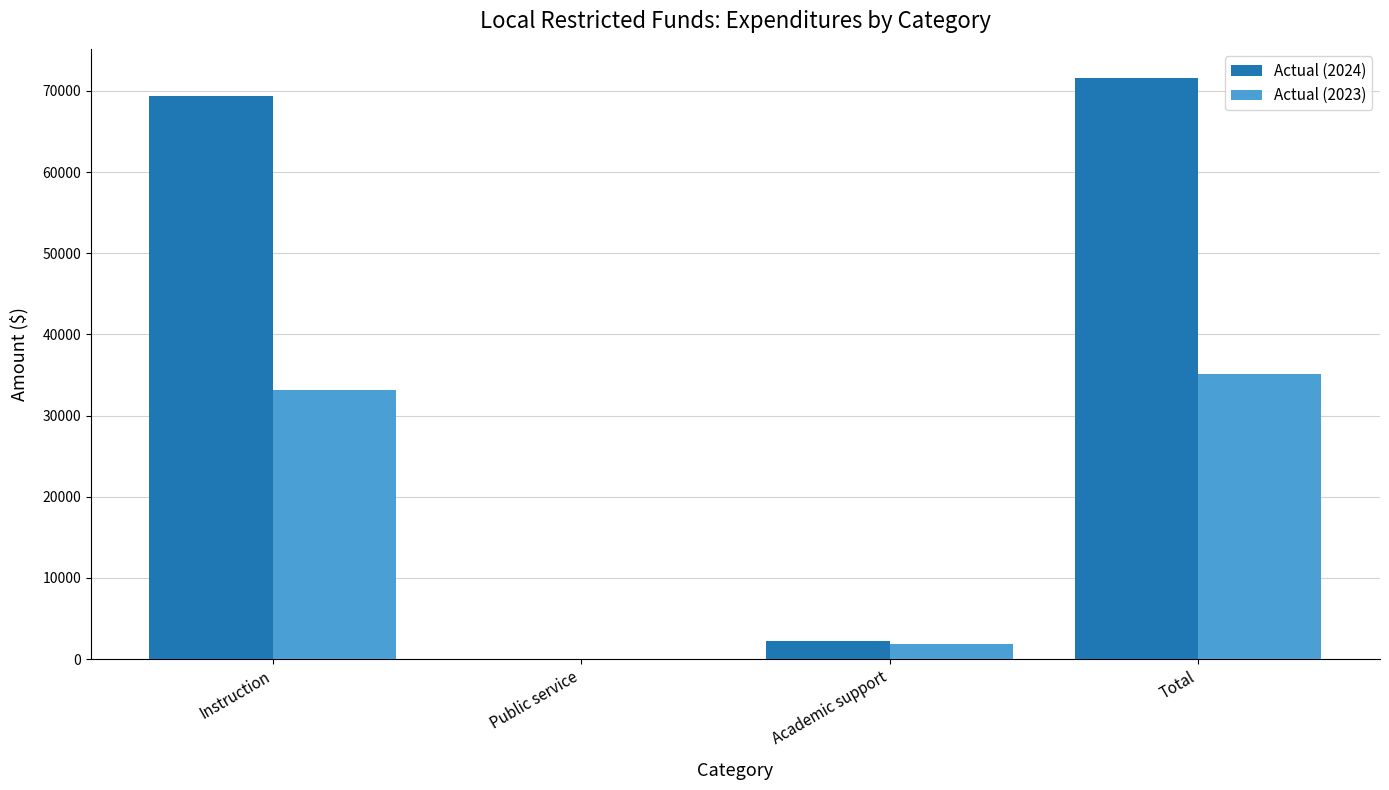

Reading left to right, transcribe all the data shown in this chart.

Actual (2024): 69430.0	0.0	2184.2	71614.1
Actual (2023): 33206.9	0.0	1888.0	35094.9